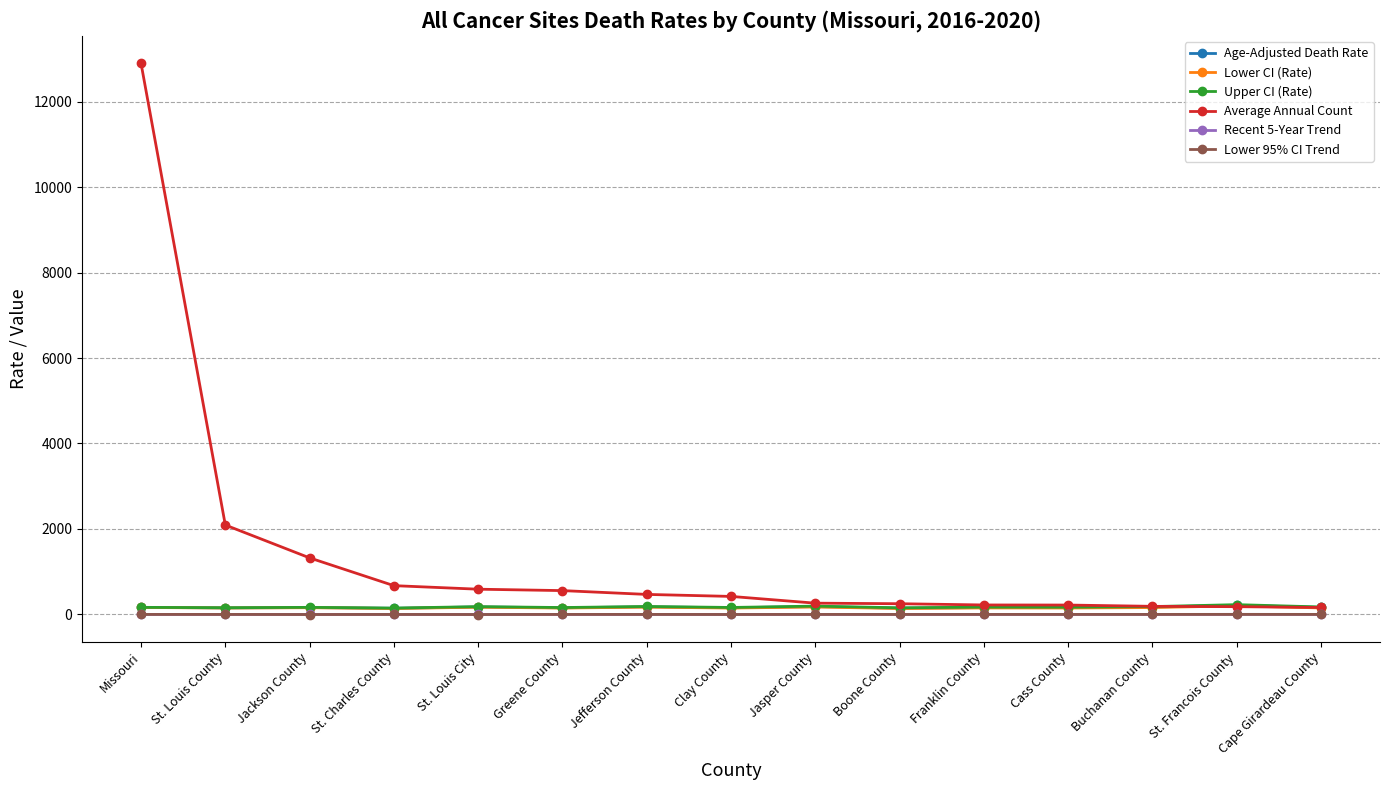

Is it true that Average Annual Count equals 3553.0 at St. Louis County?

False